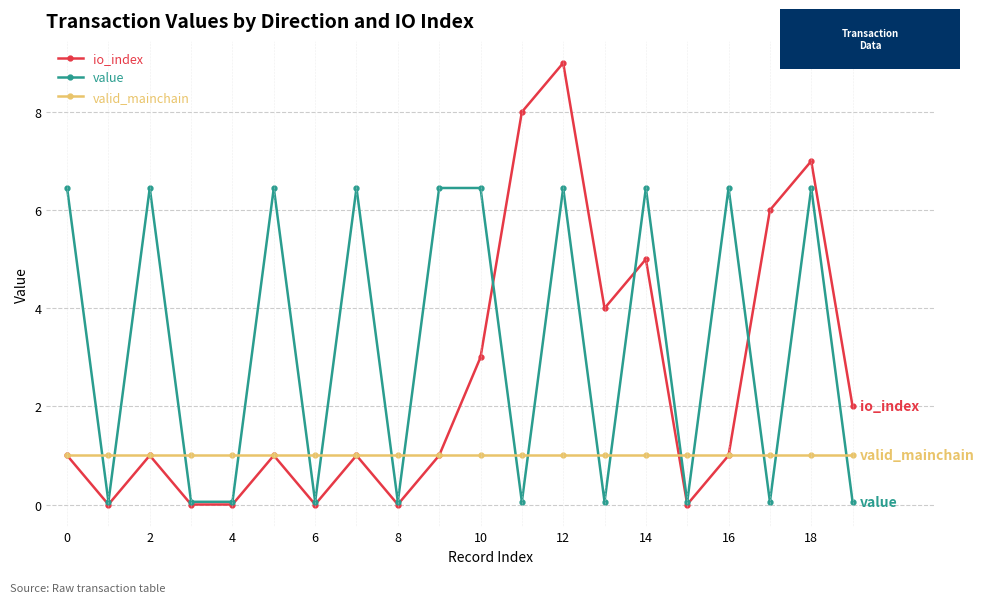

What is the average value of the io_index series?

2.5